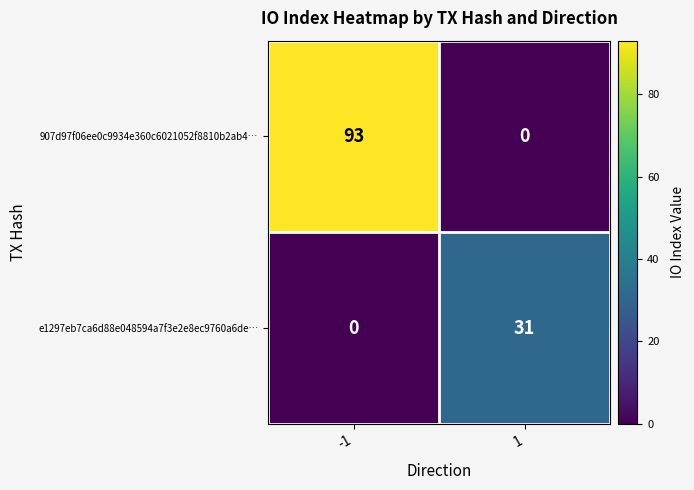

Which label corresponds to the largest value in the chart?

-1